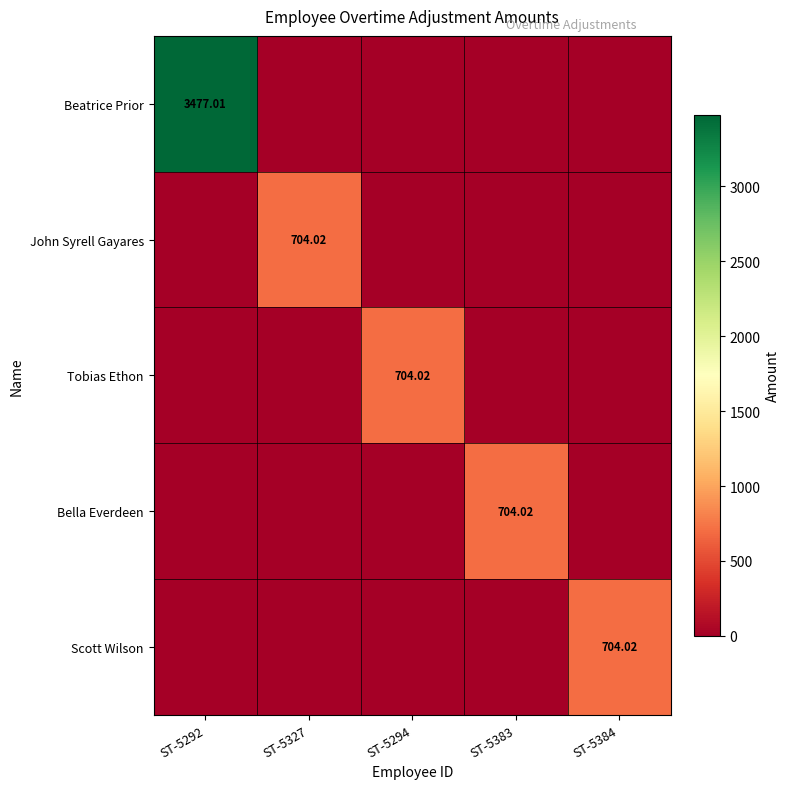

What is the total value across all series at ST-5383?

704.0